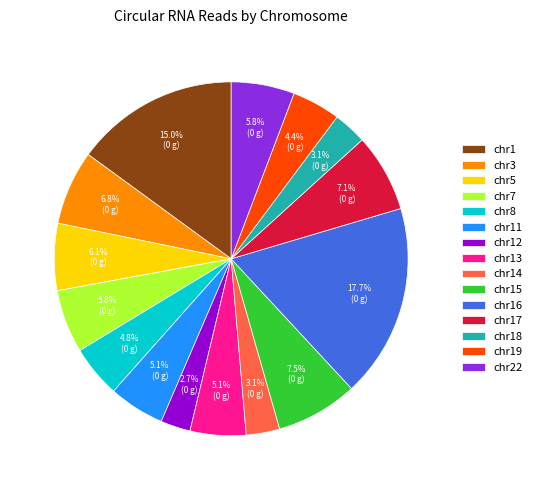

Count the number of slices in the pie.

15